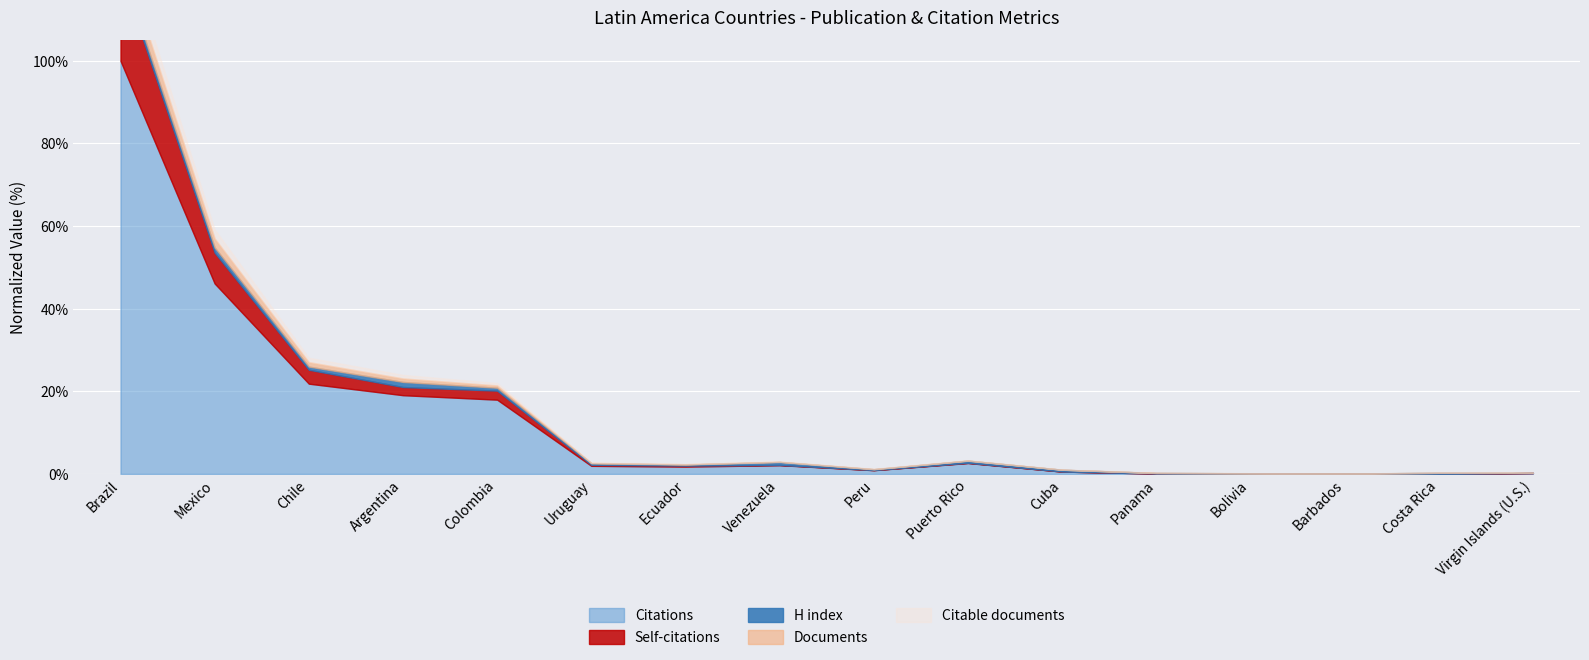

What is the maximum value for Citations?

100.0